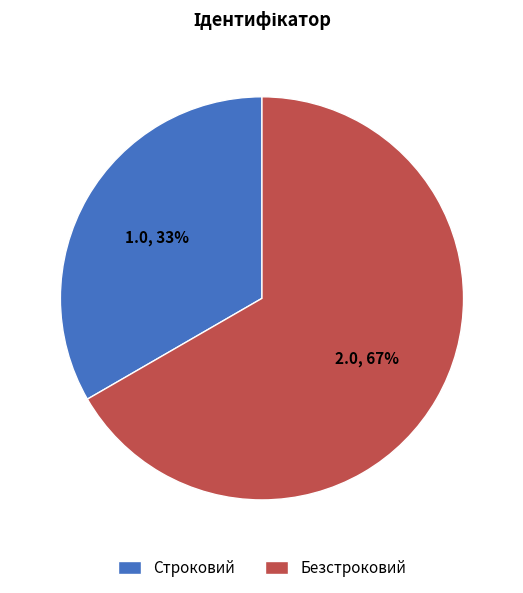

What percentage is the Безстроковий slice, to the nearest percent?

67%